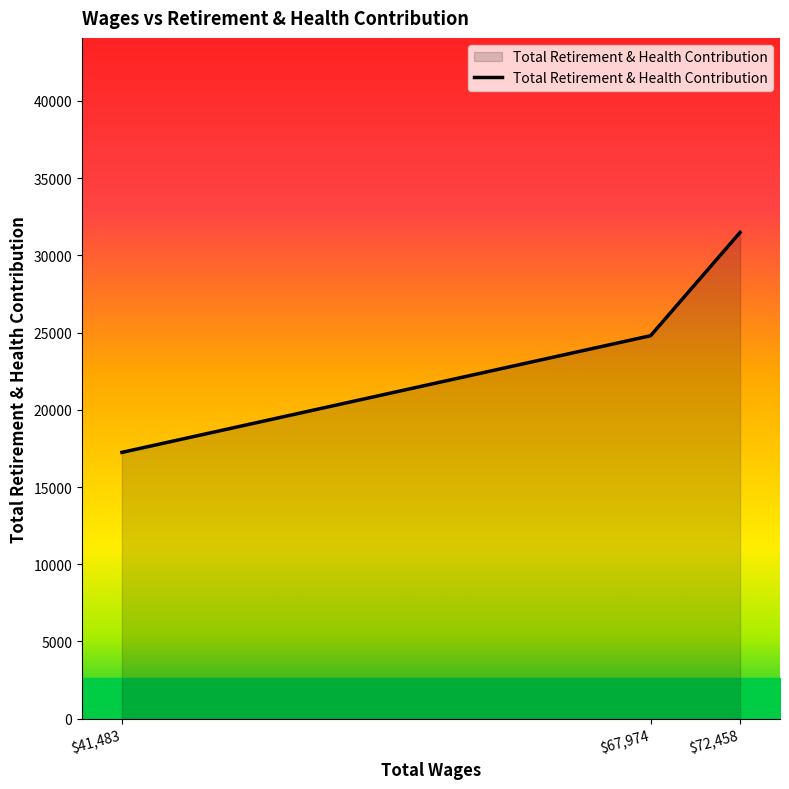

What is the smallest value displayed?

17244